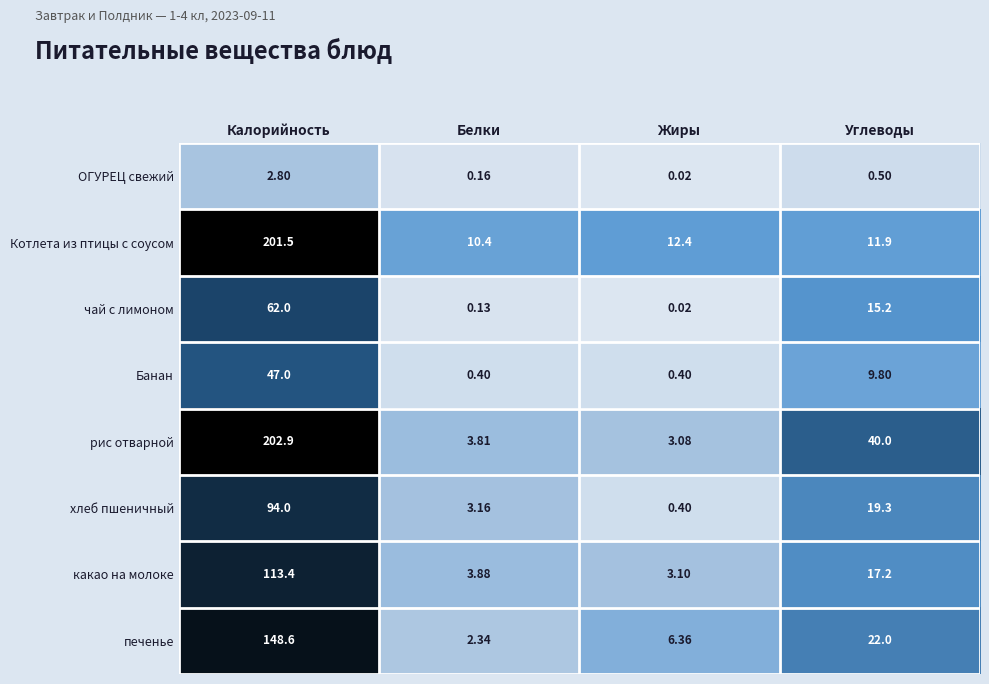

Which series has the widest spread of values?

рис отварной